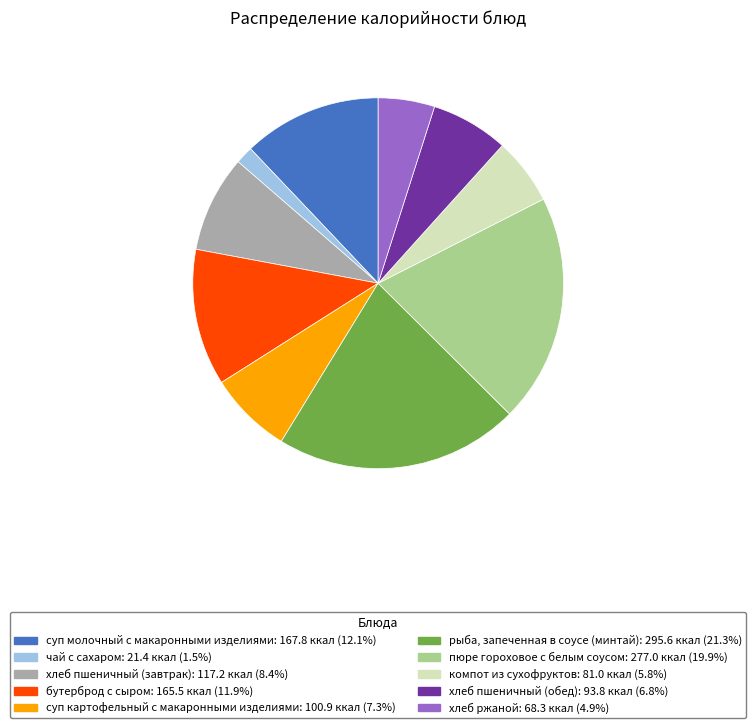

Do хлеб пшеничный (обед) and бутерброд с сыром together represent more than half of the pie?

No